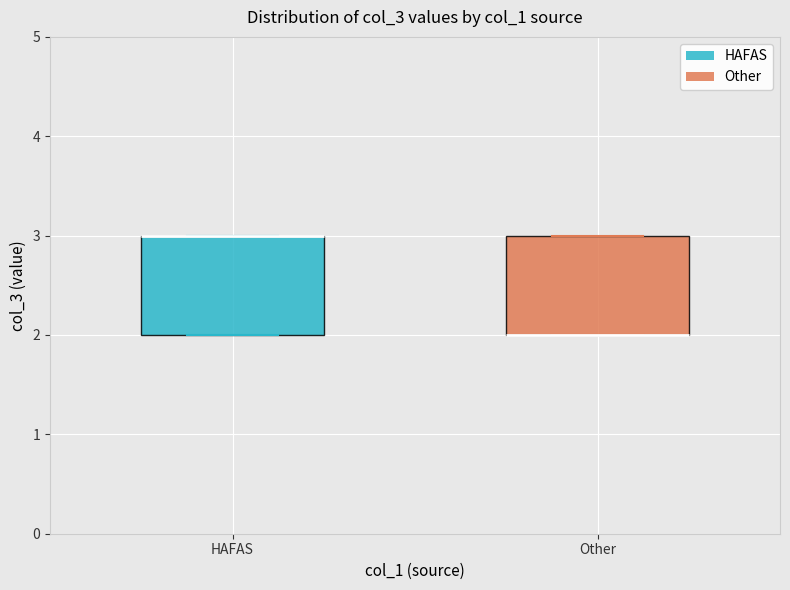

Reading left to right, read every box against the y-axis: the position of its median line, the range the box covers, and the ends of its whiskers. The values are not printed on the chart, so give them approximately, as read against the axis.

HAFAS: median 3 (drawn on the box's upper edge), box 2 to 3, whiskers 2 to 3
Other: median 2 (drawn on the box's lower edge), box 2 to 3, whiskers 2 to 3